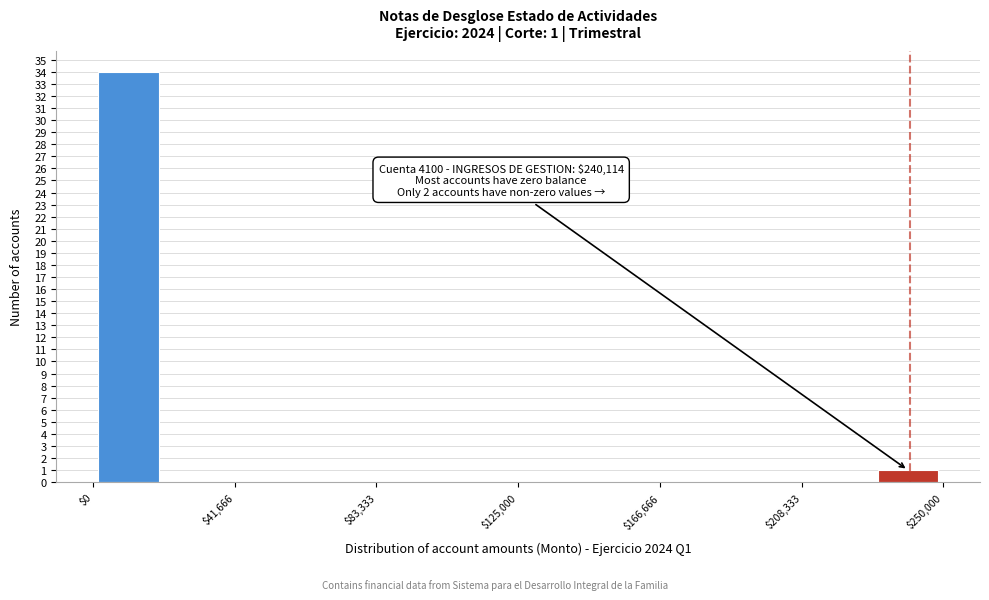

Over which range of the x-axis is the bar tallest?

0 to 20000